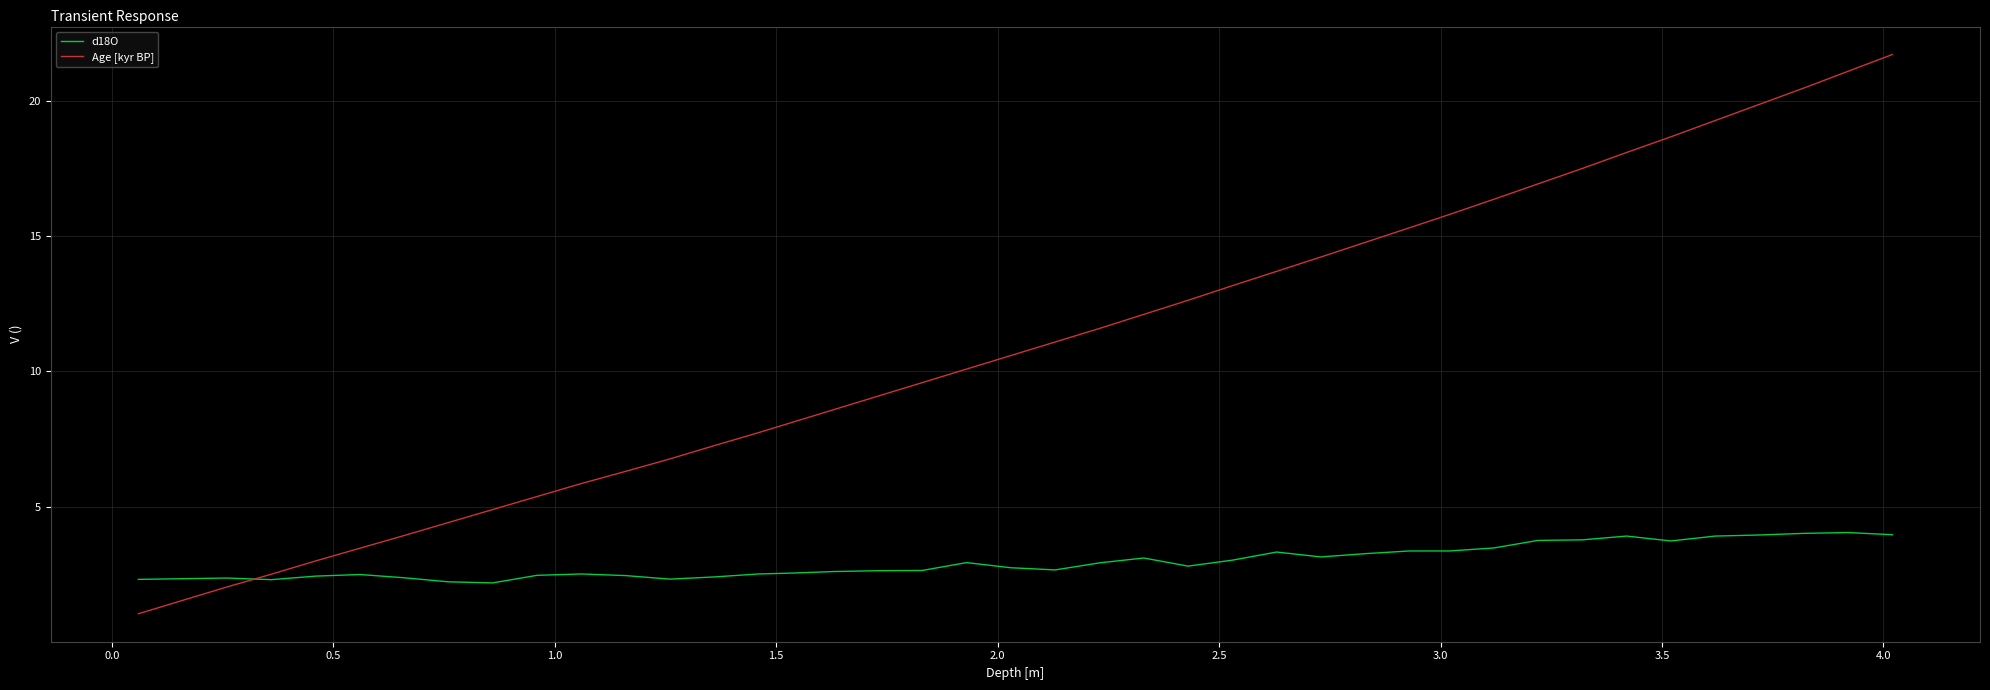

What is the minimum value shown in the chart?

1.1